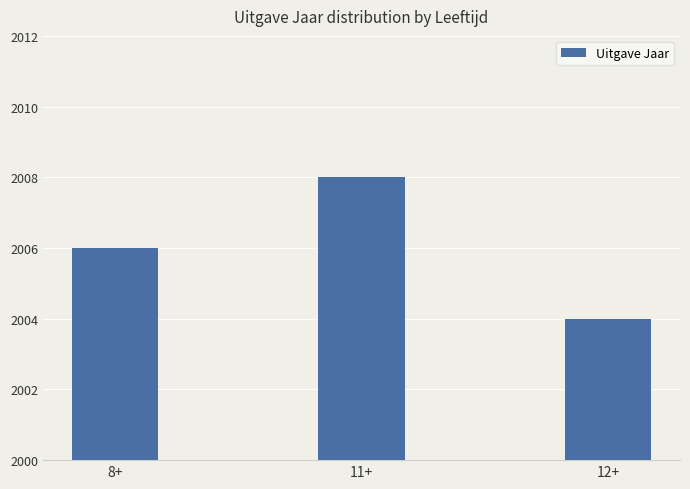

List the labels in order of value, largest first.

11+, 8+, 12+